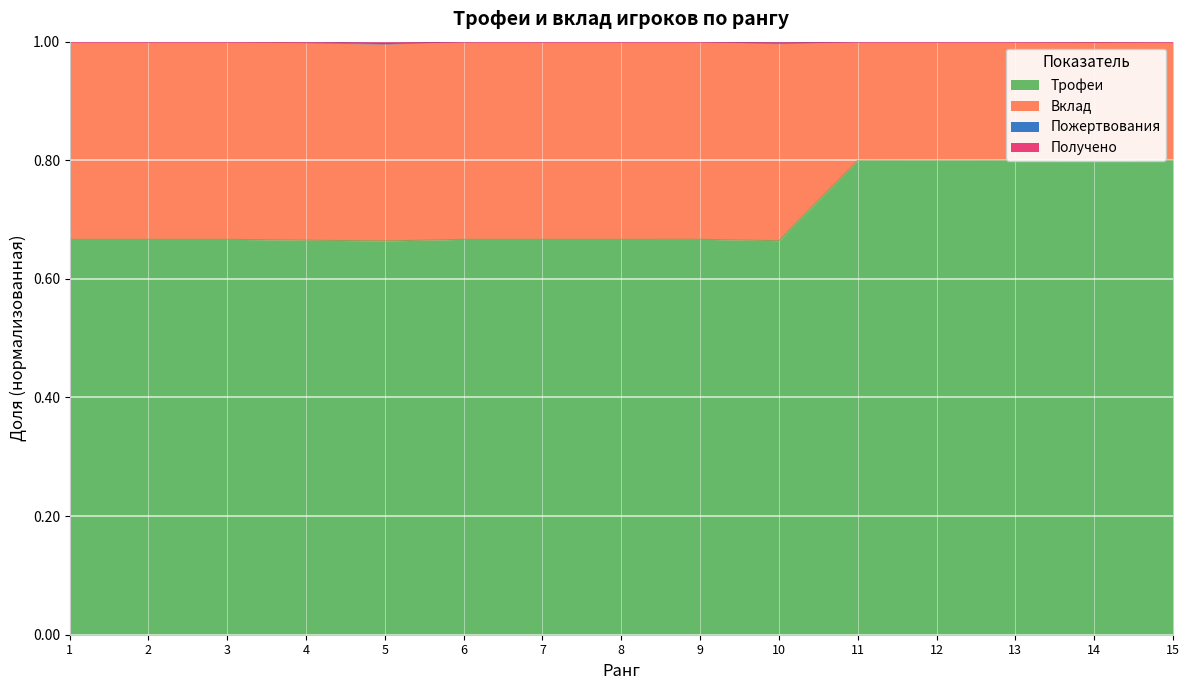

How many categories are shown in the chart?

15